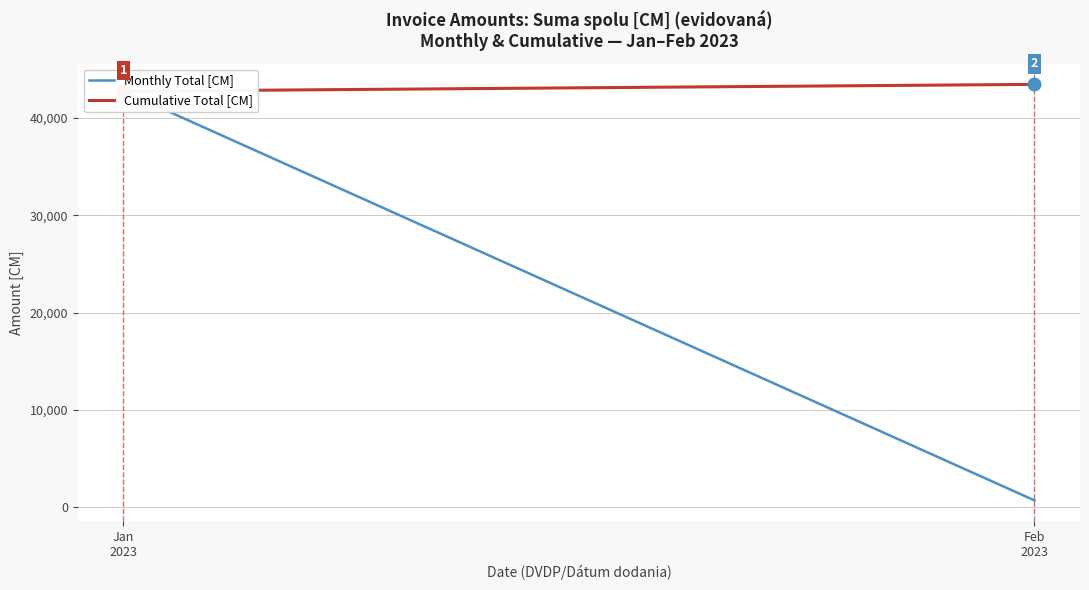

Reading left to right, extract all data points from this chart.

Monthly Total [CM]: 42737.9	705.4
Cumulative Total [CM]: 42737.9	43443.3